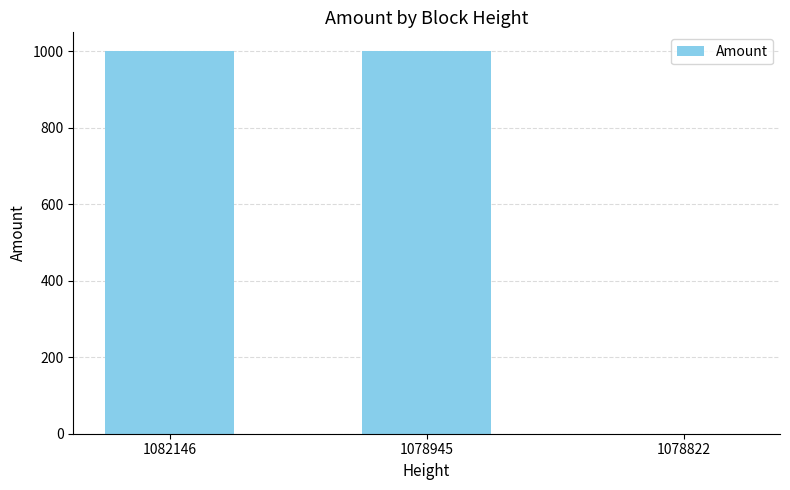

At which label does the data first exceed 999?

1082146